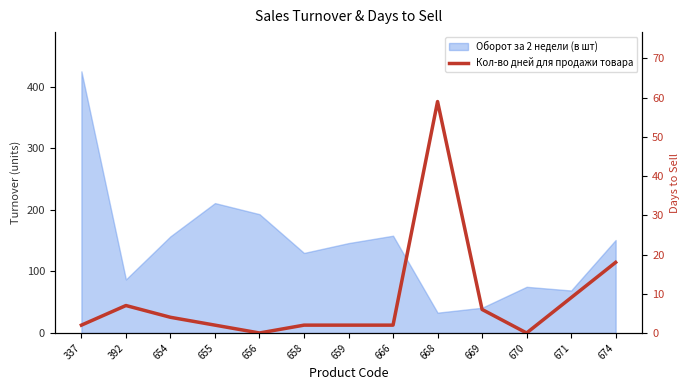

How many points are higher than both their immediate neighbors (excluding endpoints)?

2